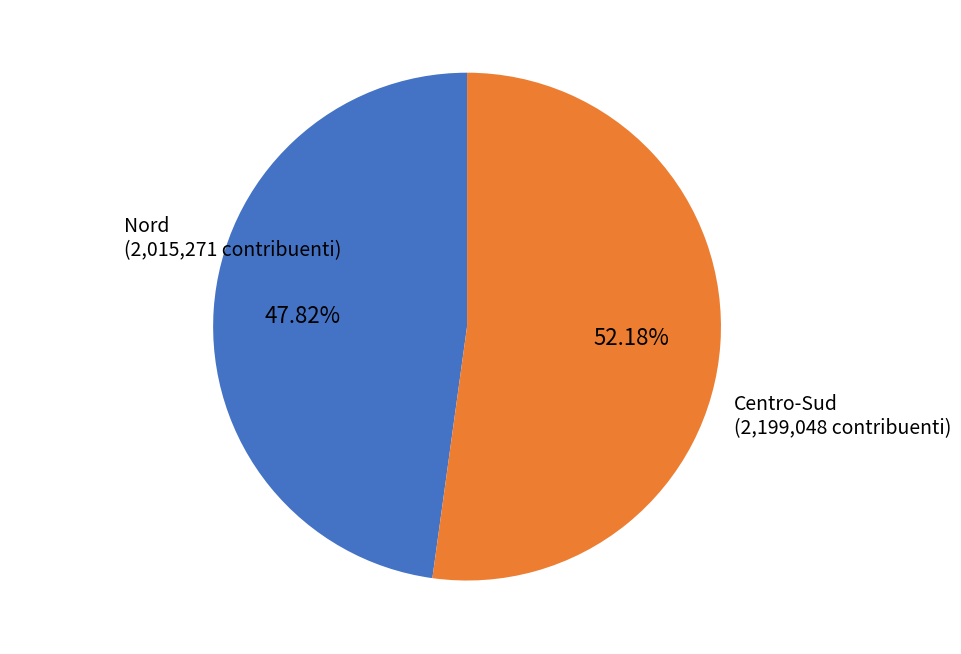

How many segments does this pie chart have?

2